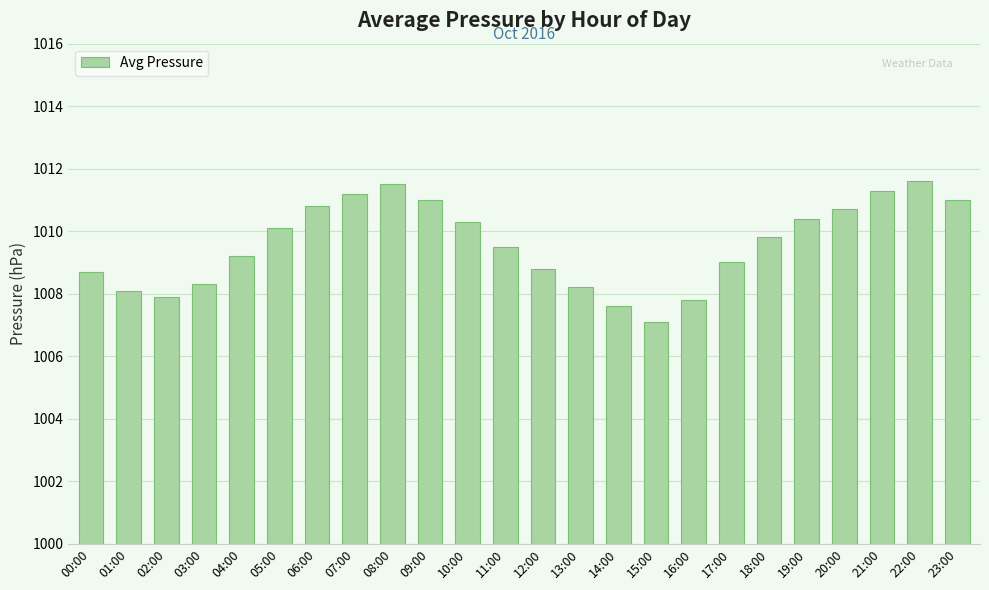

What is the ratio of the value at 09:00 to the value at 20:00?

1.0